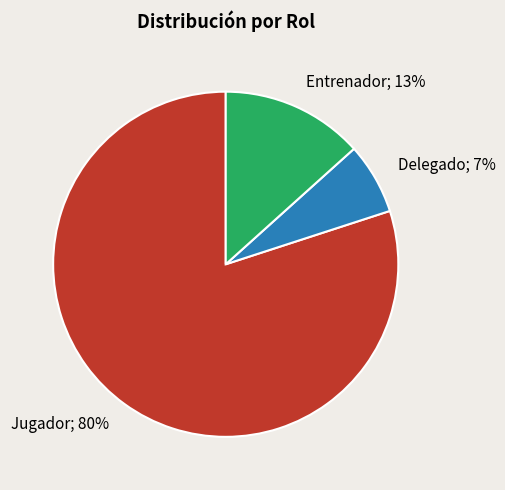

Is there any slice that represents more than half of the pie?

Yes